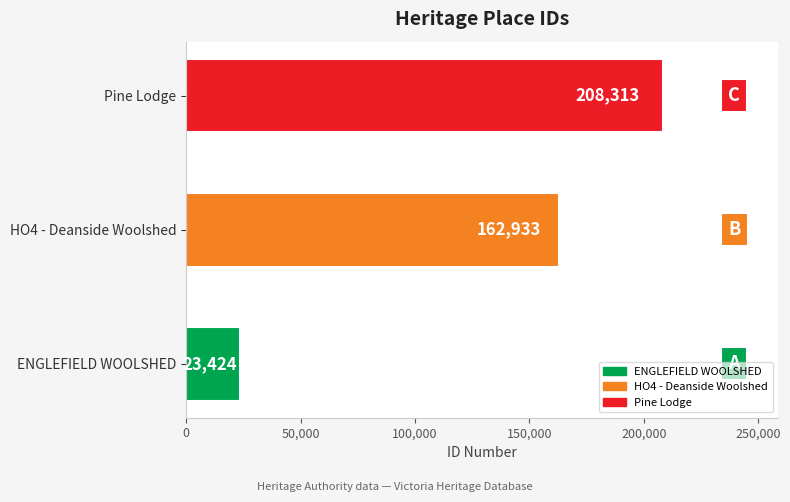

How many bars are there in total?

3